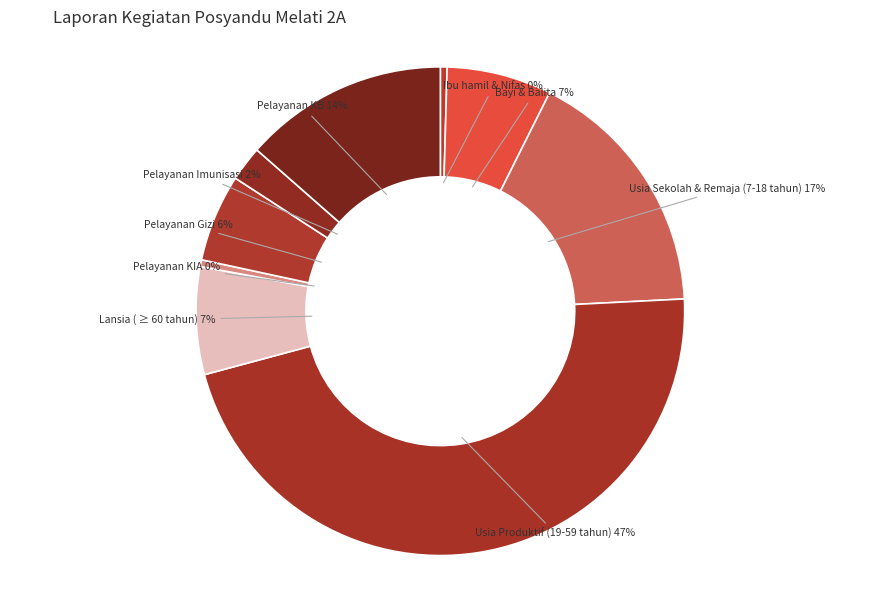

How many slices are in this pie chart?

9